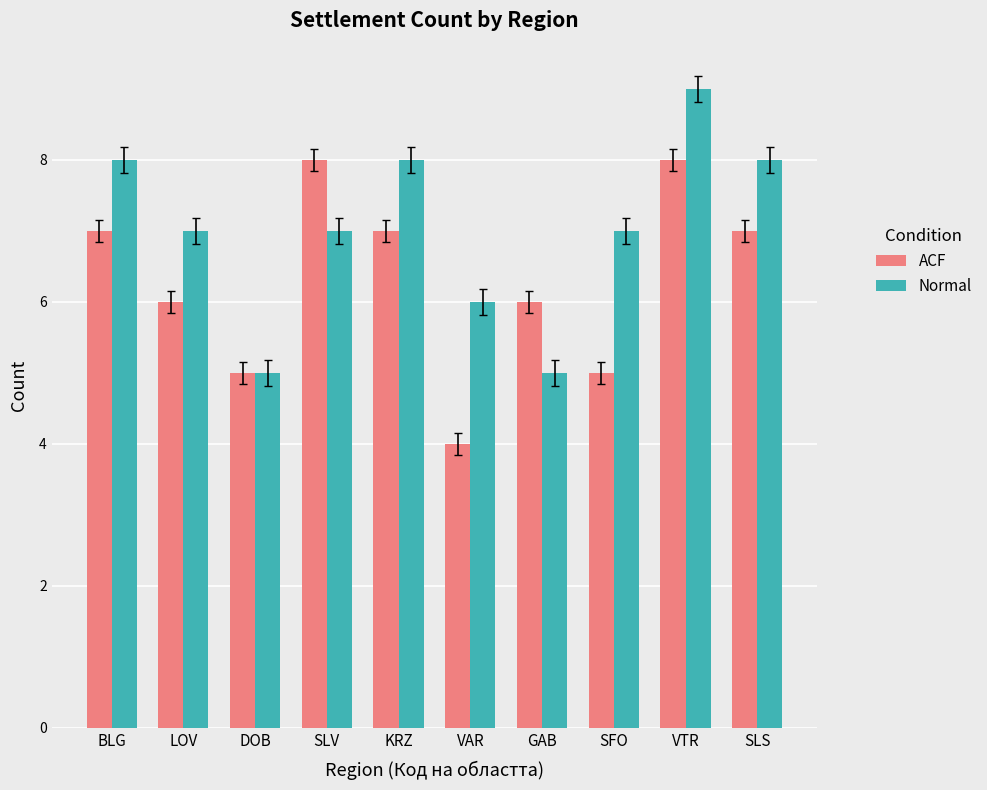

What position from the left is SLV?

4